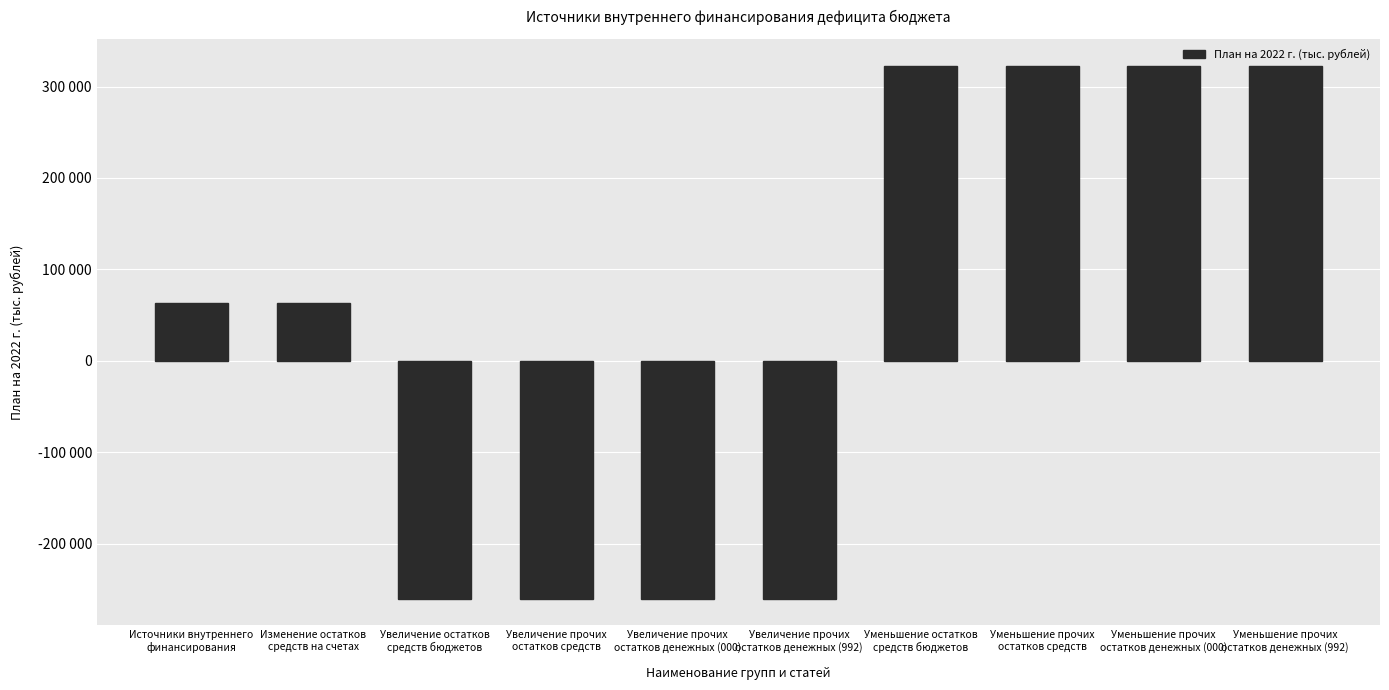

What is the minimum value shown in the chart?

-260254.5